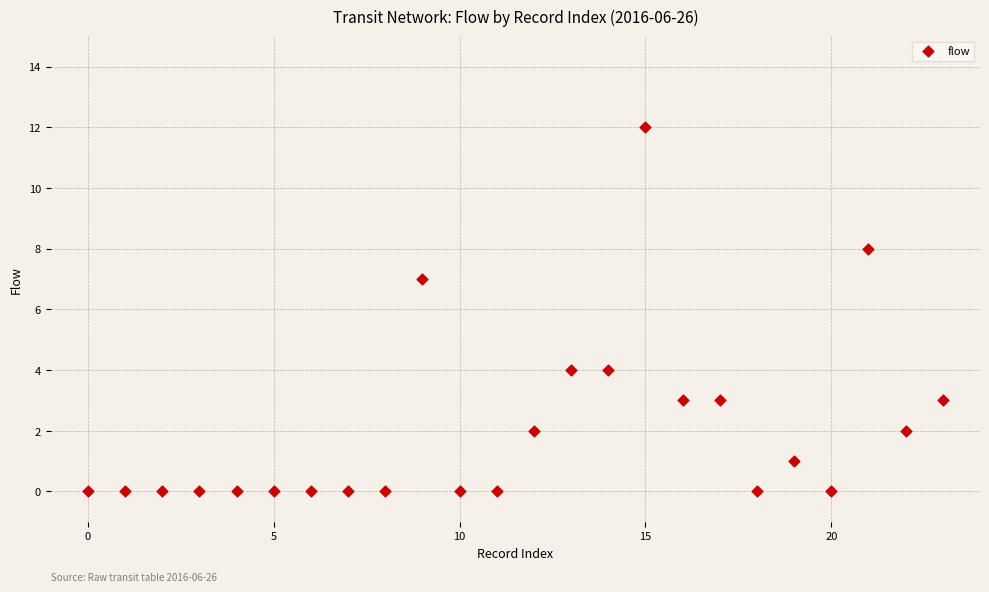

What is the range of Y values (max minus min)?

12